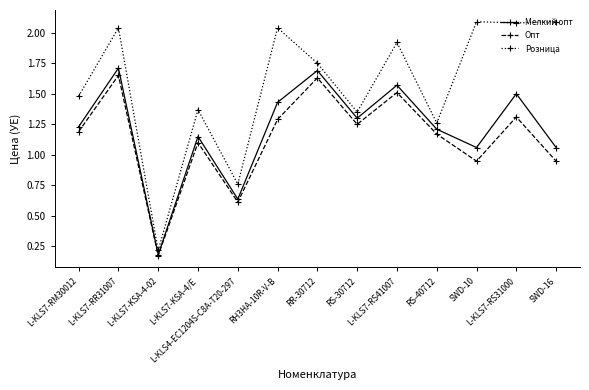

What are all the series names shown in the legend?

Мелкий опт, Опт, Розница